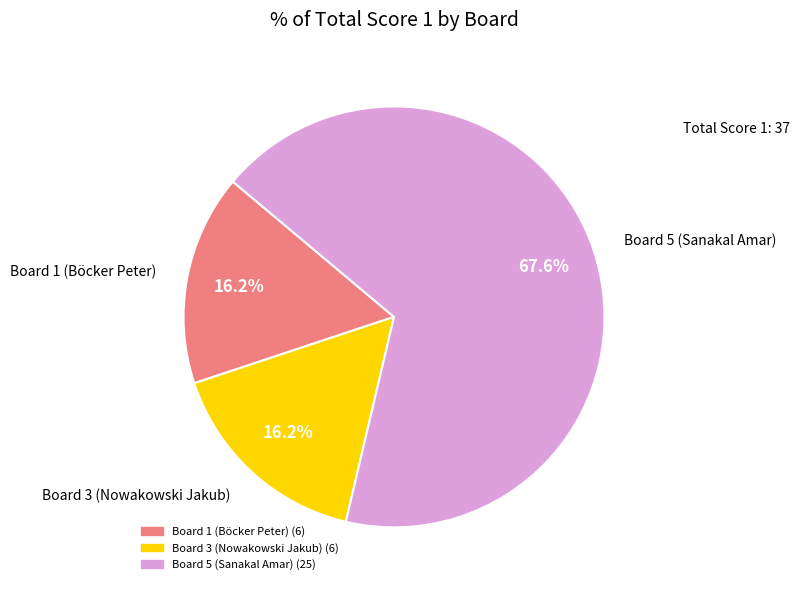

To the nearest percent, what is the difference between the largest and smallest slice percentages?

51%